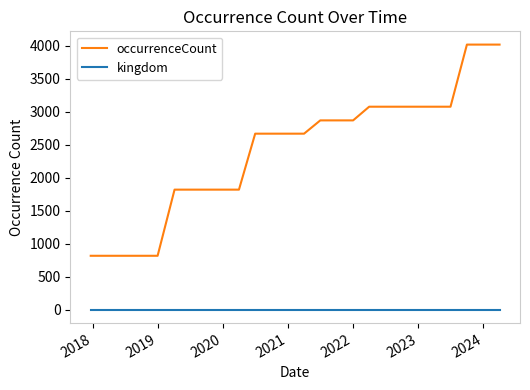

True or false: kingdom and occurrenceCount cross at least once.

False